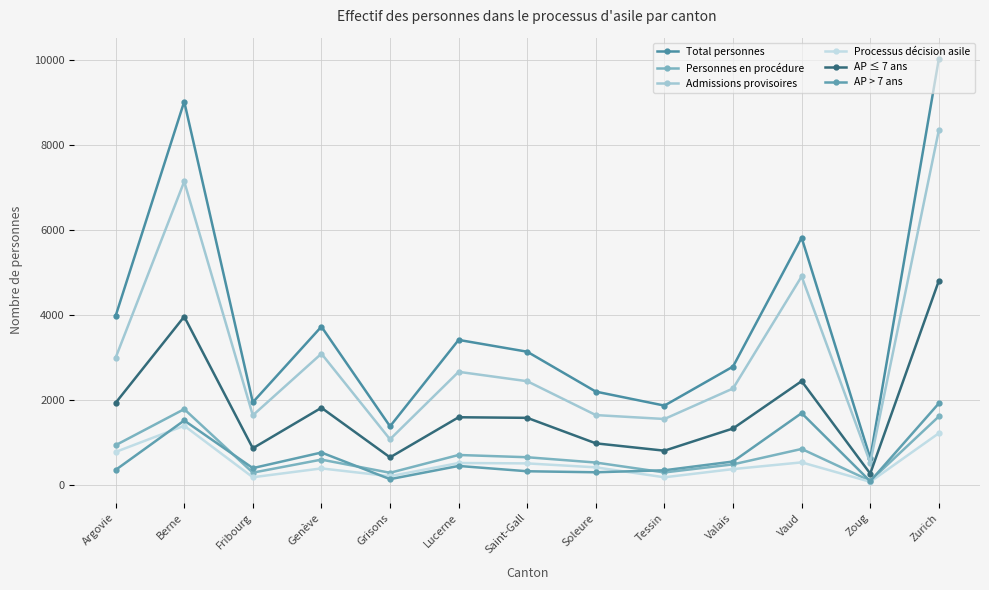

At which category is the sum across all series the highest?

Zurich